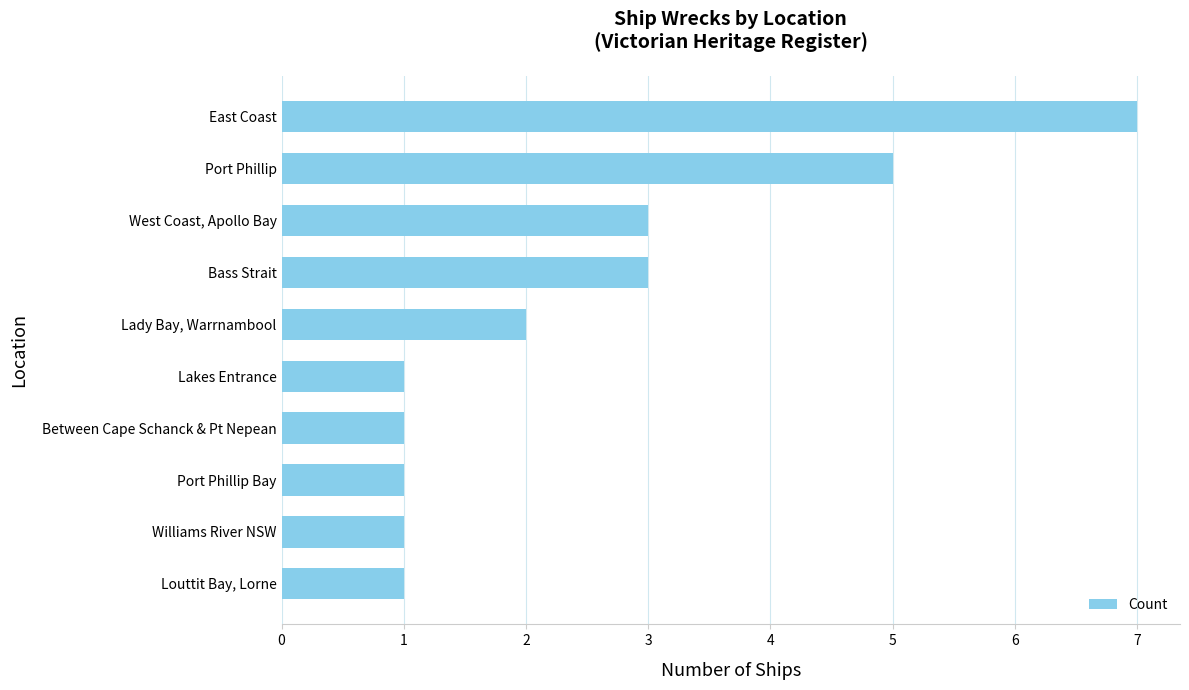

What is the ratio of the value at Louttit Bay, Lorne to the value at Between Cape Schanck & Pt Nepean?

1.0